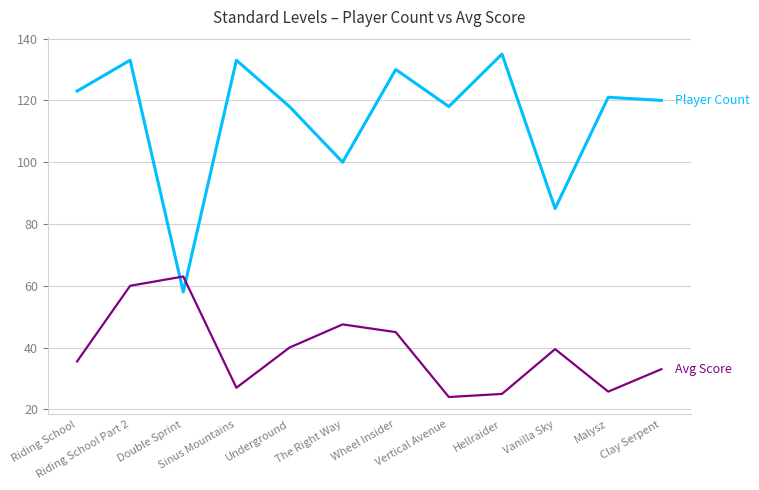

What is the greatest value displayed?

135.0